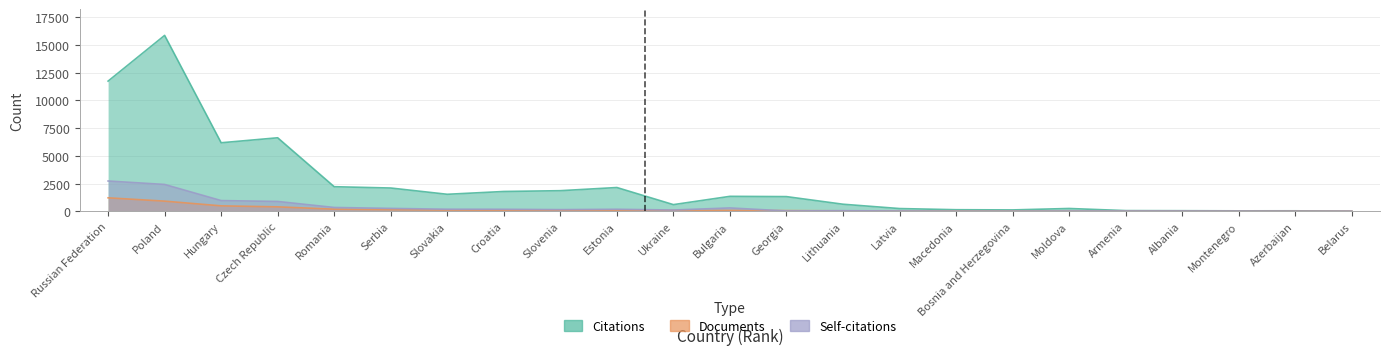

What is the label of the 23rd point from the right?

Russian Federation